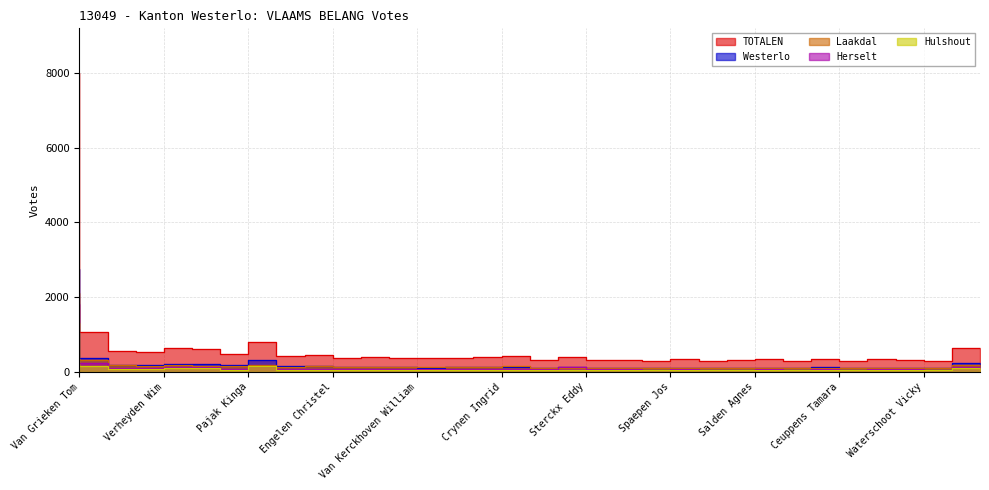

At which label does TOTALEN reach its peak?

Van Grieken Tom